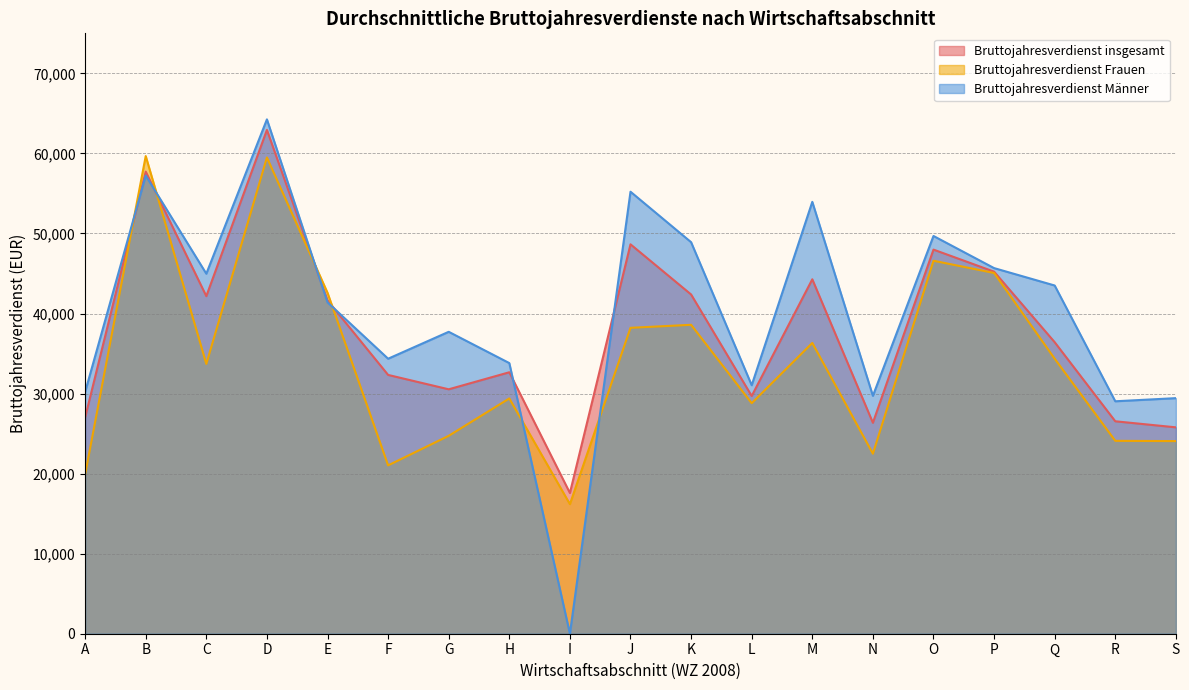

What is the value of the Bruttojahresverdienst insgesamt point at the 10th from the left?

48643